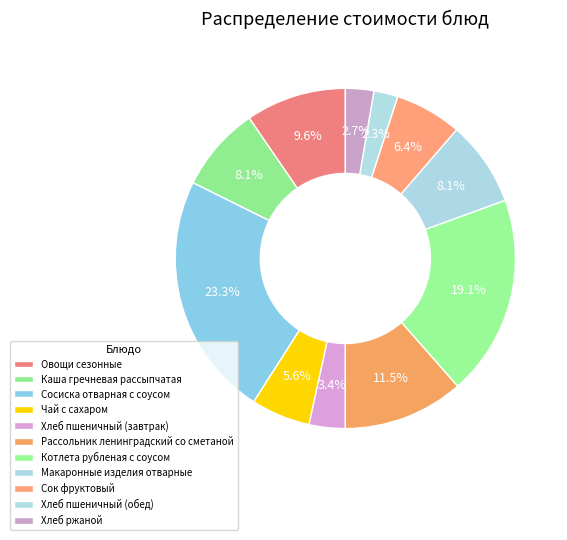

How many slices are in this pie chart?

11